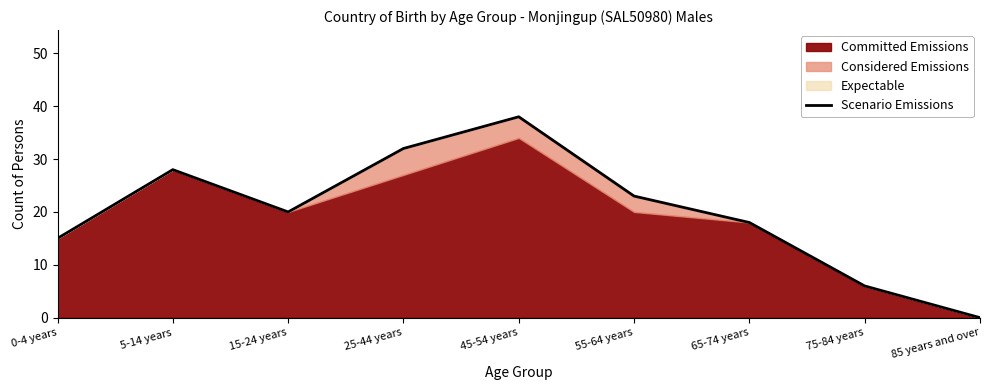

How many interior local valleys (lower than both neighbors) does the data have?

1